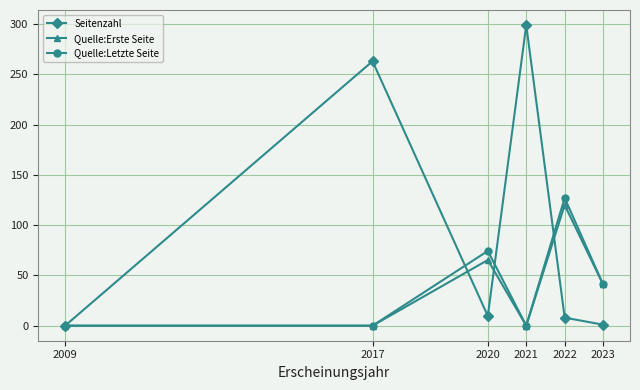

How many values in the Seitenzahl series exceed 9?

3